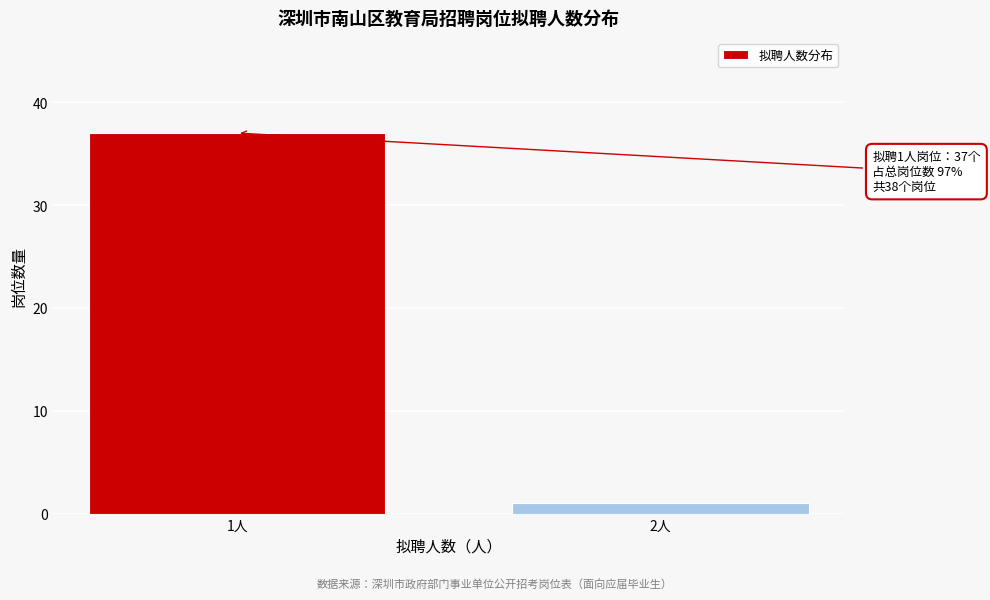

Reading left to right, what are all the values shown in this chart?

1人=37	2人=1